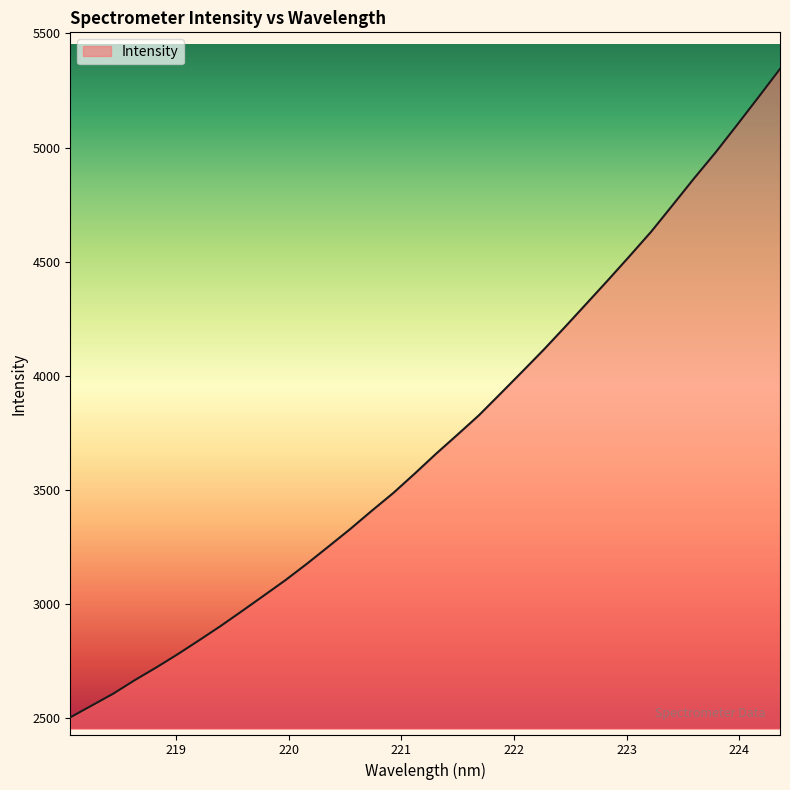

What is the maximum value shown in the chart?

5344.4